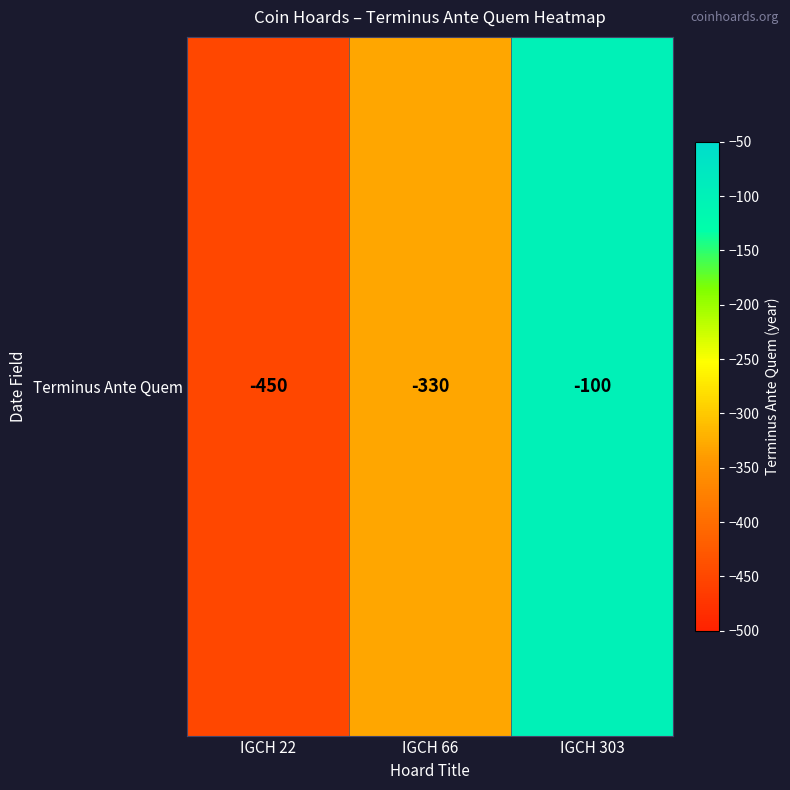

What is the average value?

-293